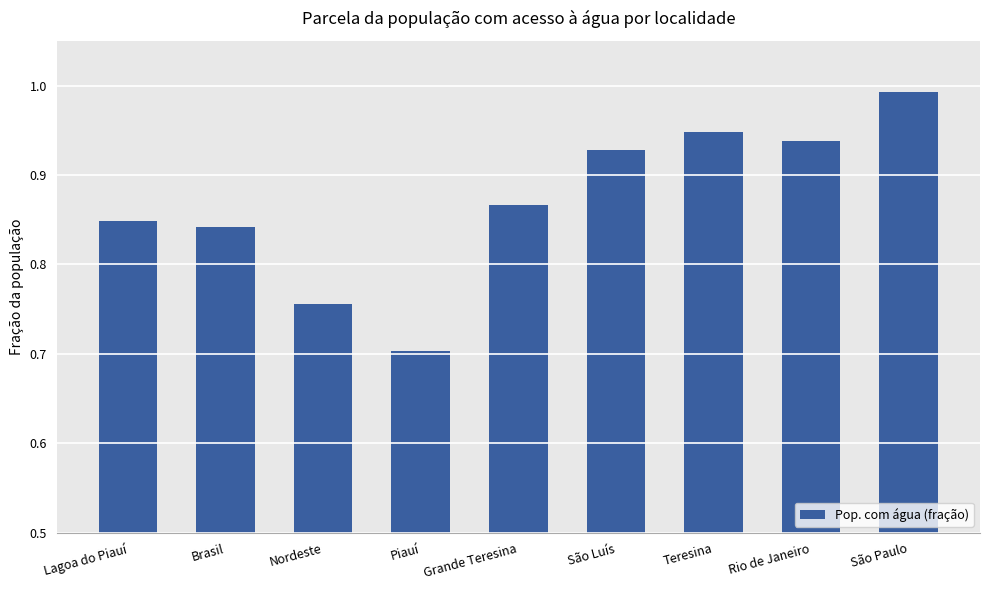

Are the bars grouped side by side (vs. stacked)?

No